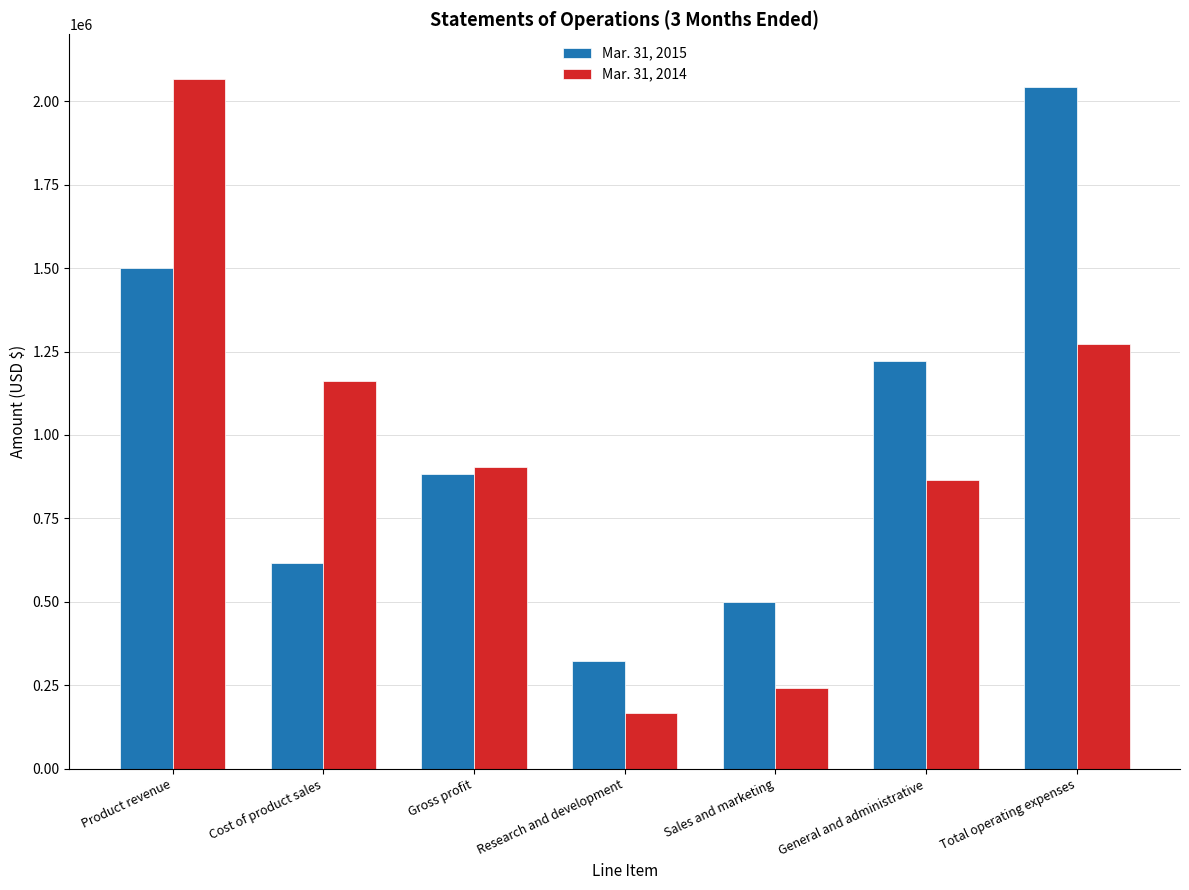

Reading left to right, what are all the values shown in this chart?

Mar. 31, 2015: 1500722	618099	882623	322165	500255	1220705	2043125
Mar. 31, 2014: 2065030	1161641	903389	167287	241400	863743	1272430